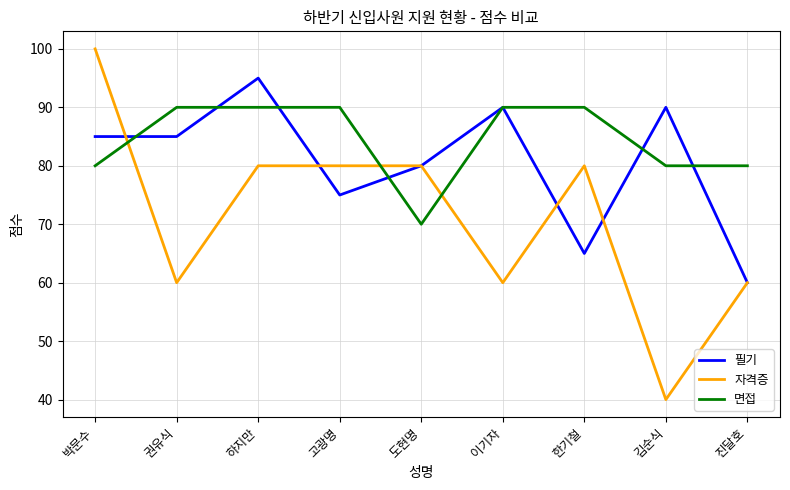

Which series changed the most between 하지만 and 이기자?

자격증